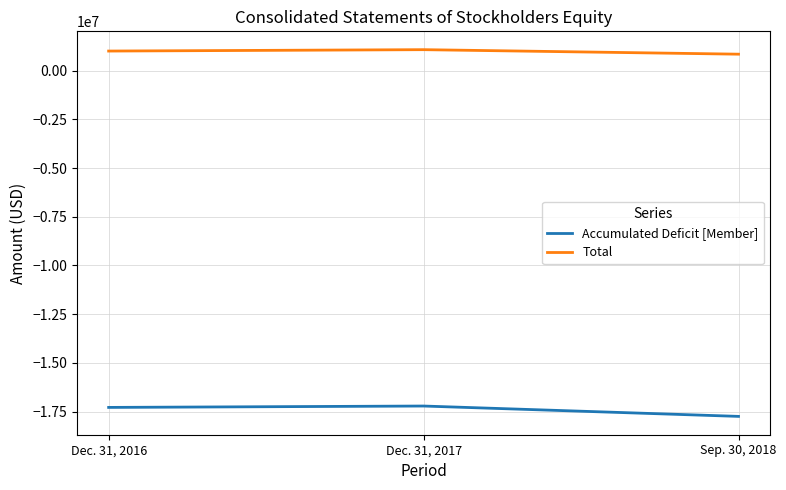

What is the difference between the maximum and minimum values in the Accumulated Deficit [Member] series?

531591